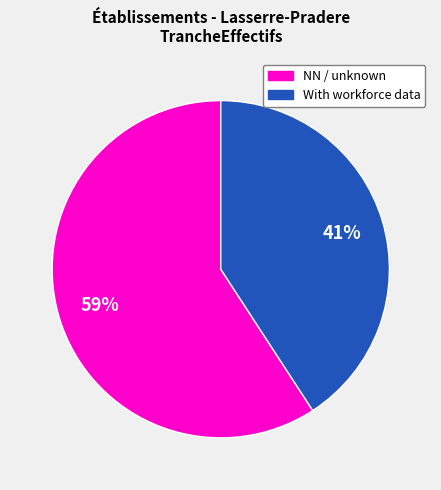

Is there any slice that represents more than half of the pie?

Yes